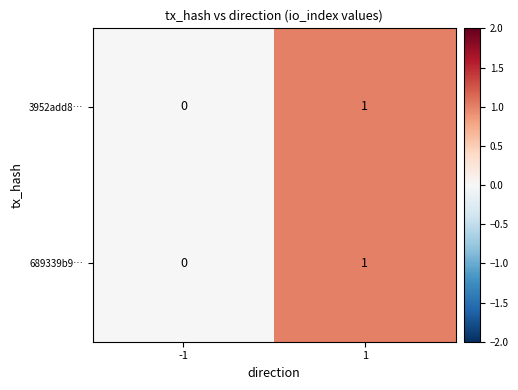

How many series are shown in this chart?

2